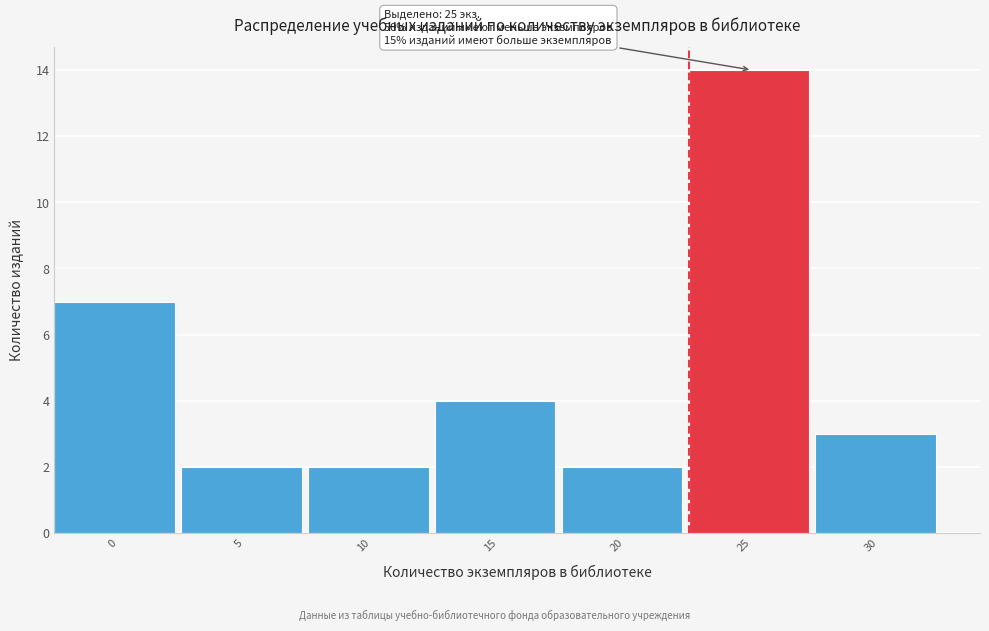

Reading left to right, list all the values displayed in this chart.

0=7	5=2	10=2	15=4	20=2	25=14	30=3